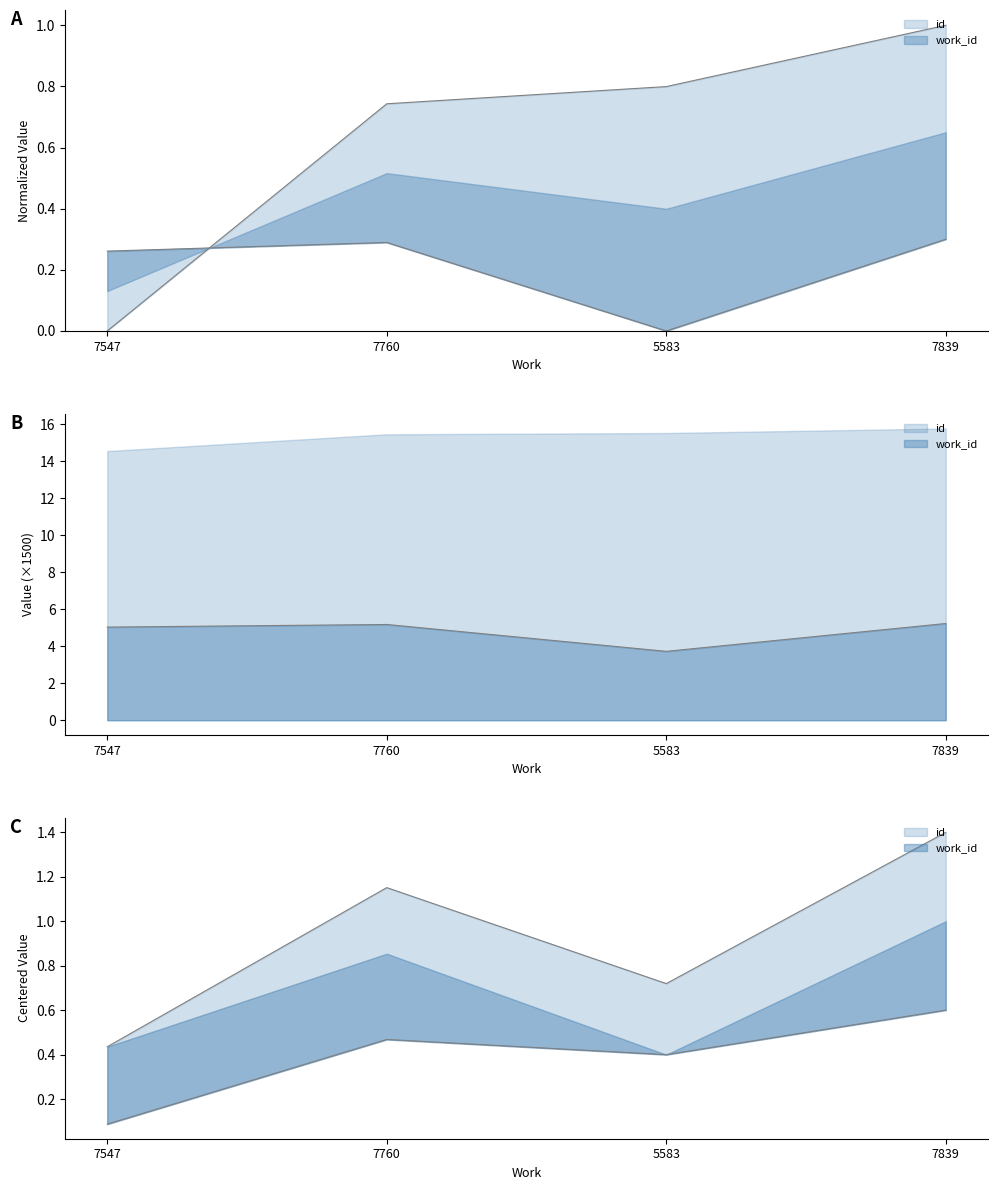

Is the value of id at 7839 greater than the value of work_id at 7839?

Yes